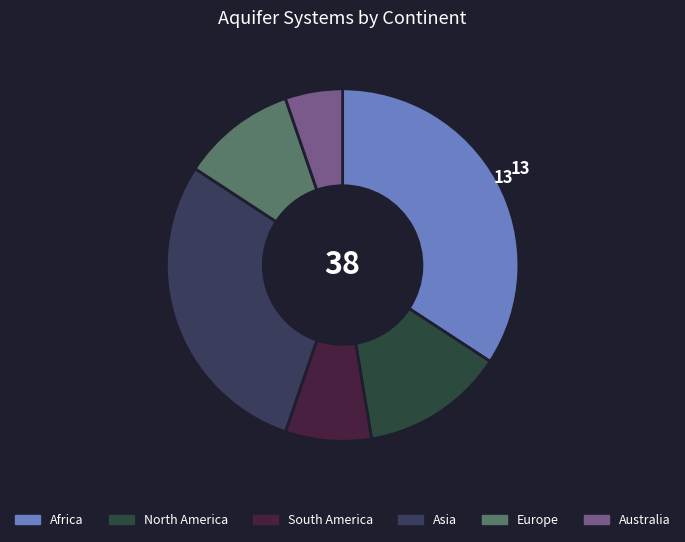

Count the number of slices in the pie.

6